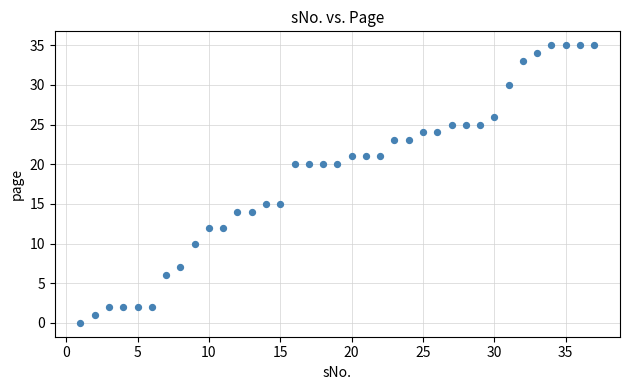

What is the range of Y values (max minus min)?

35